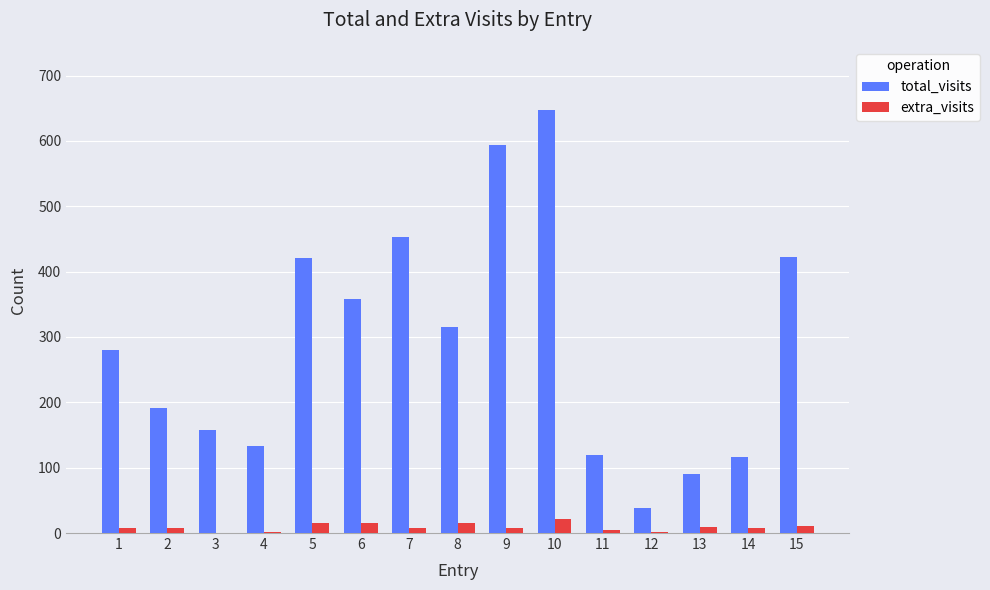

What are all the series names shown in the legend?

total_visits, extra_visits